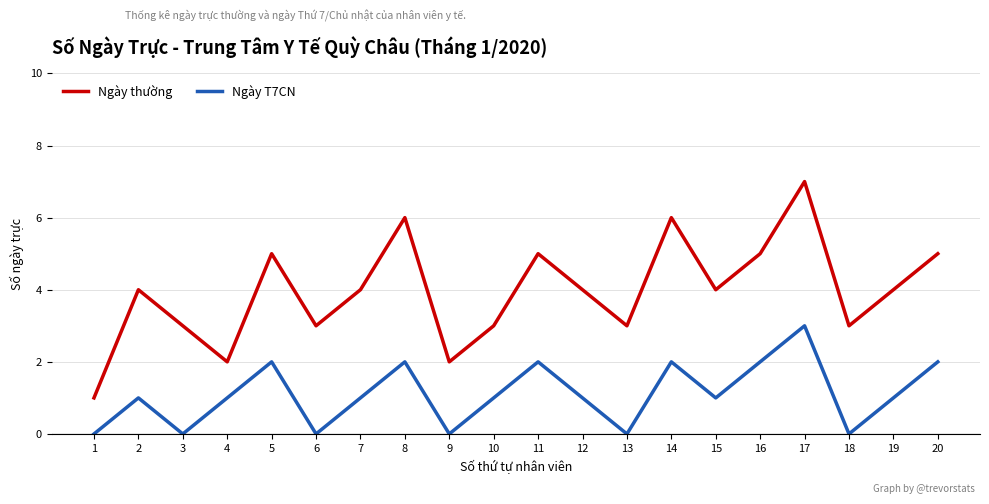

Which series has the largest range (max minus min)?

Ngày thường